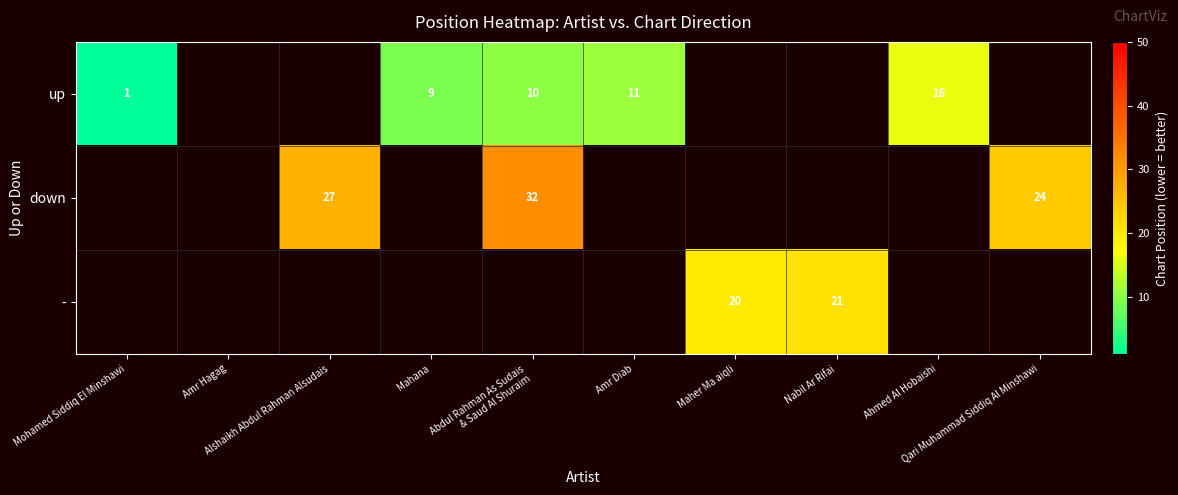

How many positive values does the down series have?

3